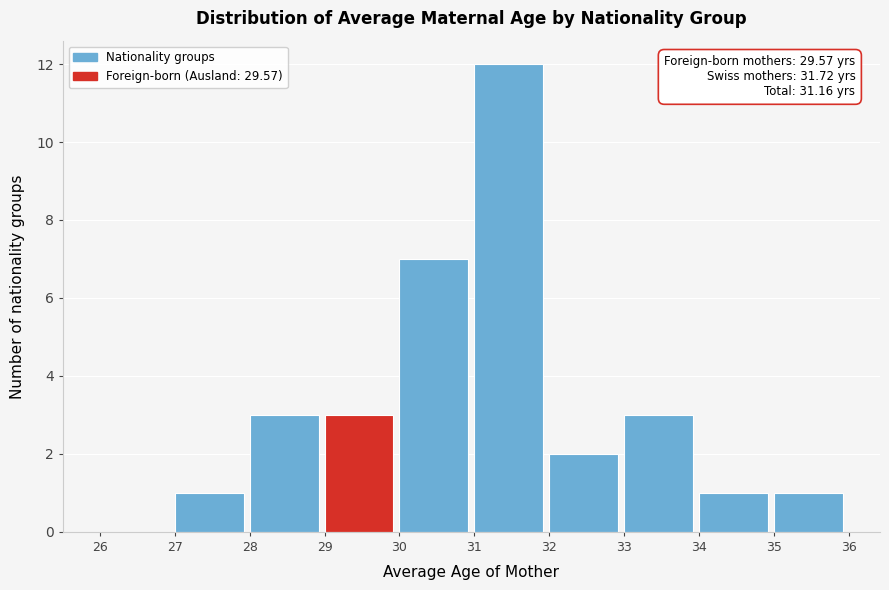

Over which range of the x-axis is the bar tallest?

31 to 32